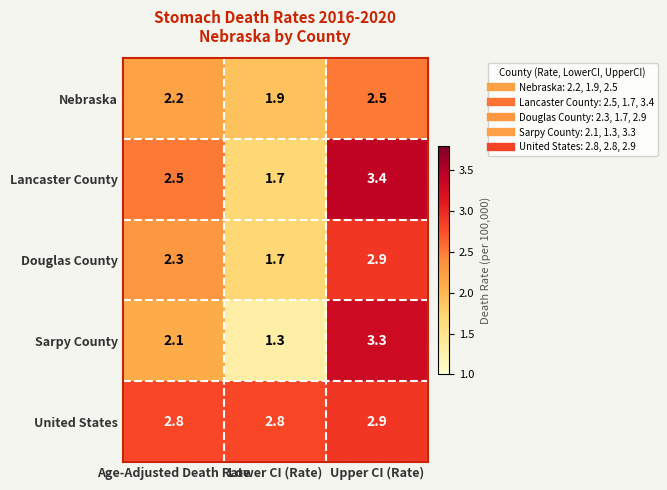

What is the difference between the maximum and second lowest values in the Sarpy County series?

1.2